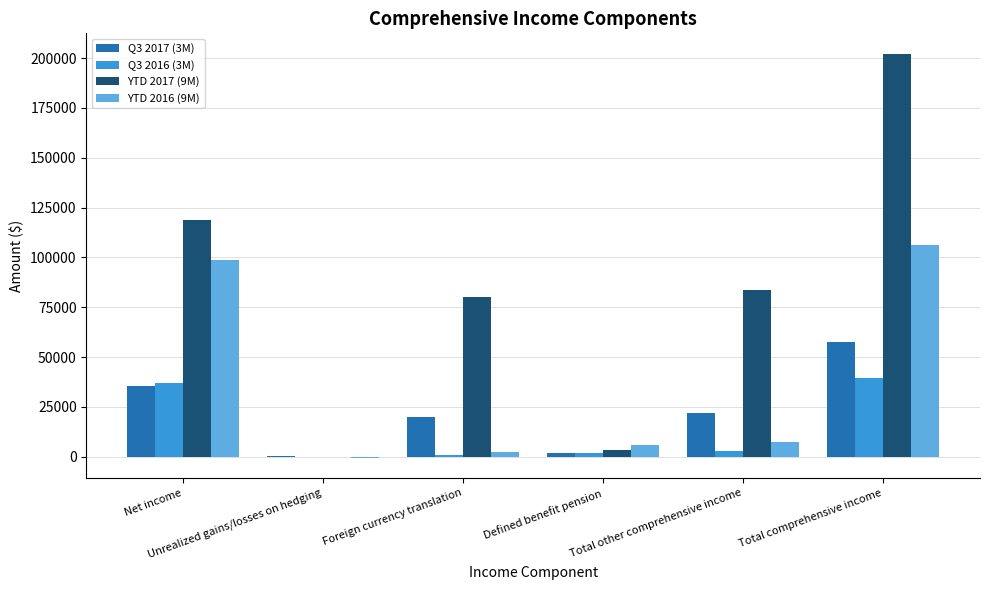

Which series has the largest total across all categories?

YTD 2017 (9M)